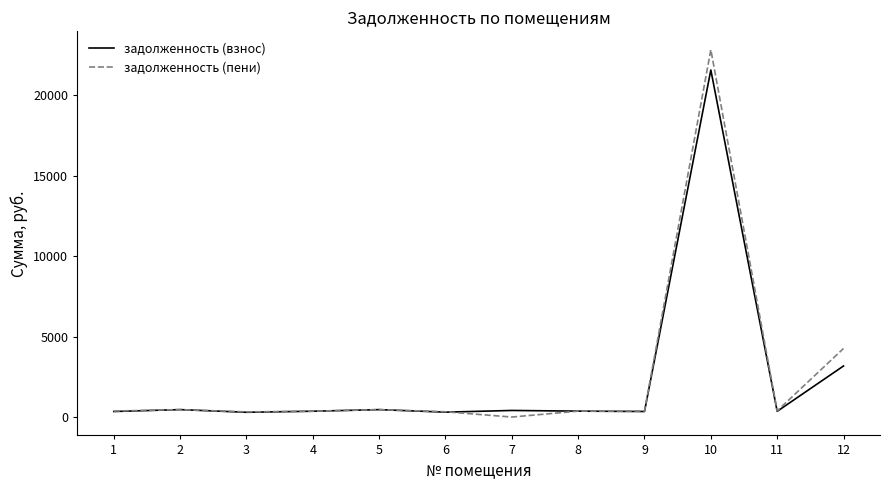

Which series has the widest spread of values?

задолженность (пени)